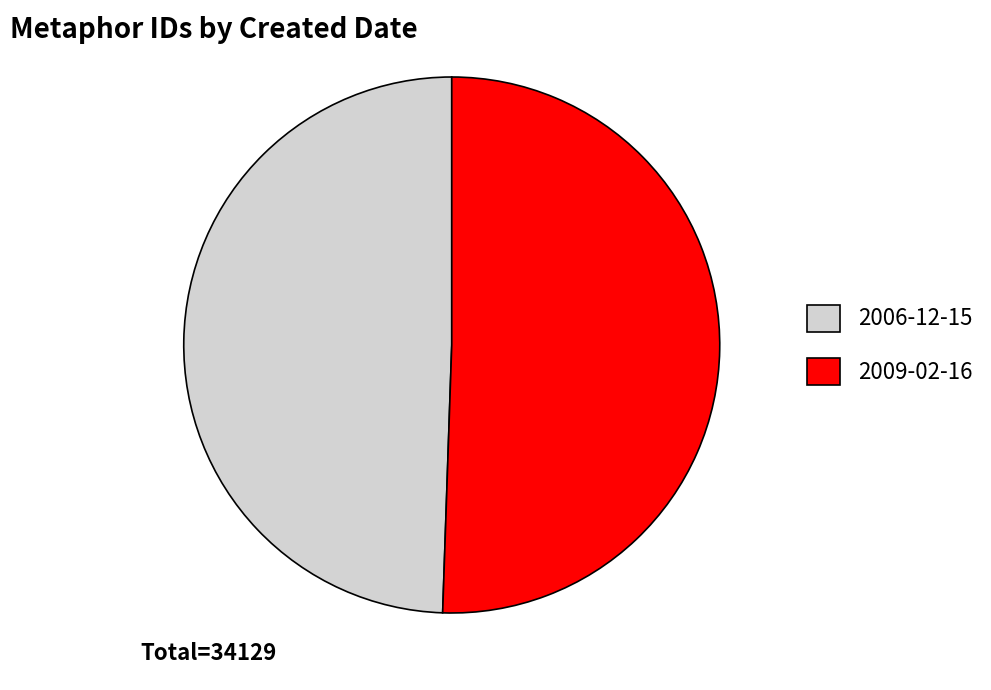

Approximately how many times larger is the value at 2009-02-16 compared to 2006-12-15?

1.0